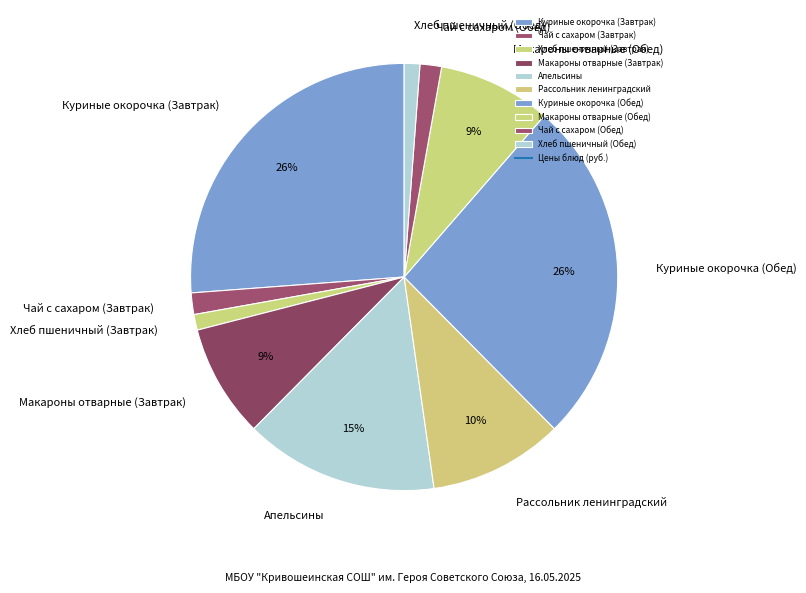

True or false: Хлеб пшеничный (Обед) accounts for 1% of the total.

True